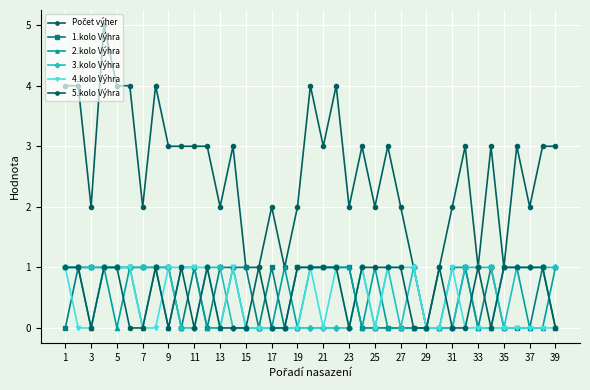

At which label is 1.kolo Výhra closest to 0?

1